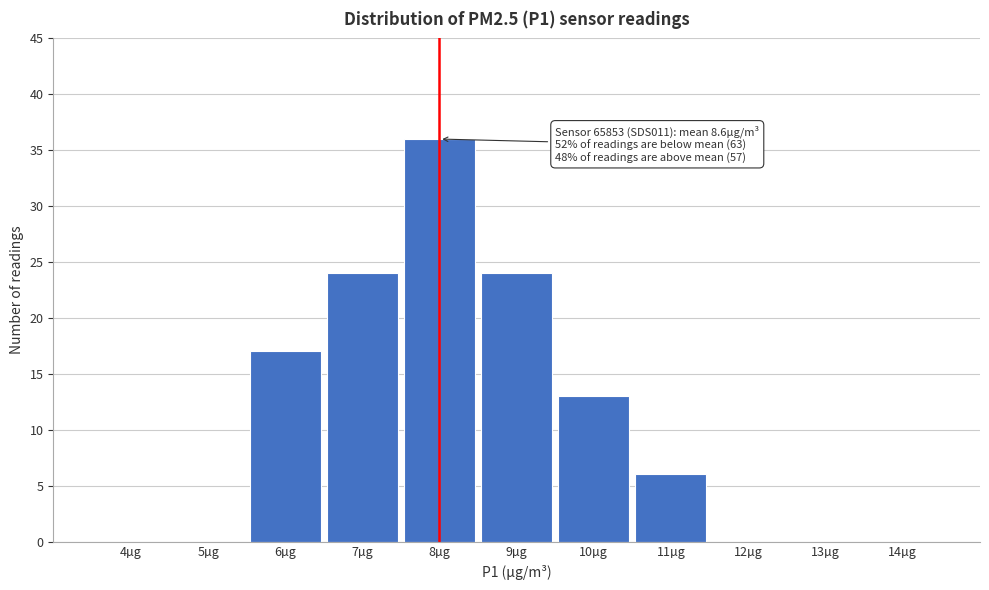

Reading right to left, extract all data points from this chart.

14µg=0	13µg=0	12µg=0	11µg=6	10µg=13	9µg=24	8µg=36	7µg=24	6µg=17	5µg=0	4µg=0